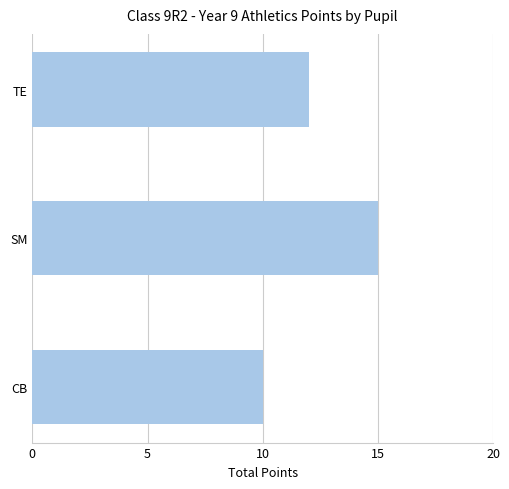

Reading top to bottom, list all the values displayed in this chart.

12	15	10